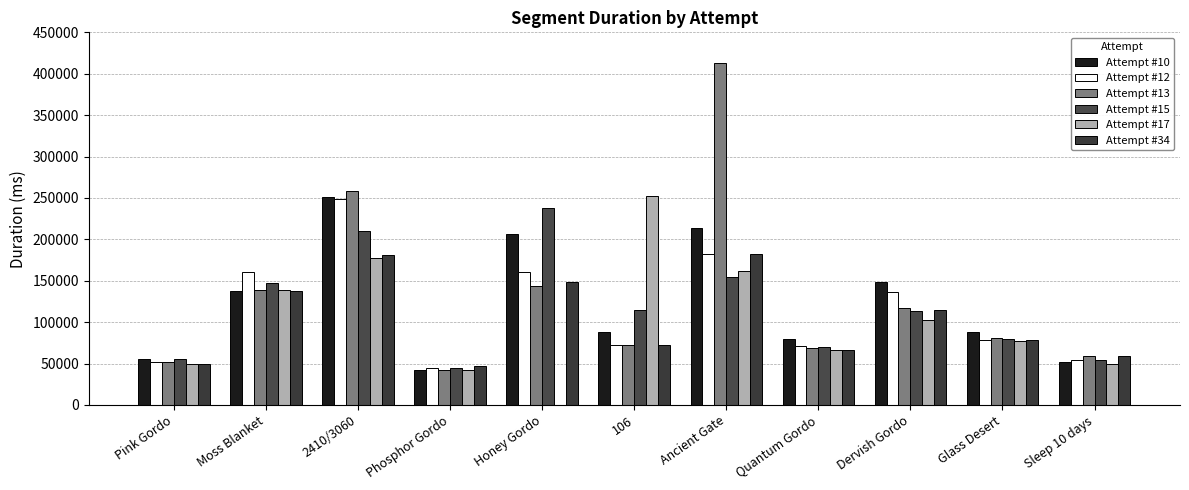

Are the bars grouped side by side (vs. stacked)?

Yes